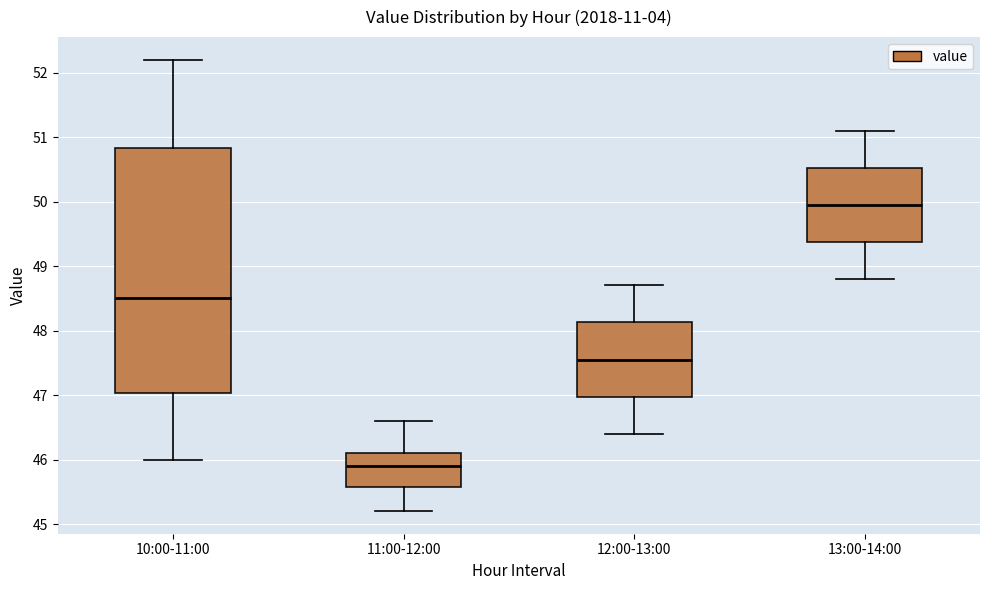

Comparing the boxes themselves (not the whiskers), which one is the tallest?

10:00-11:00